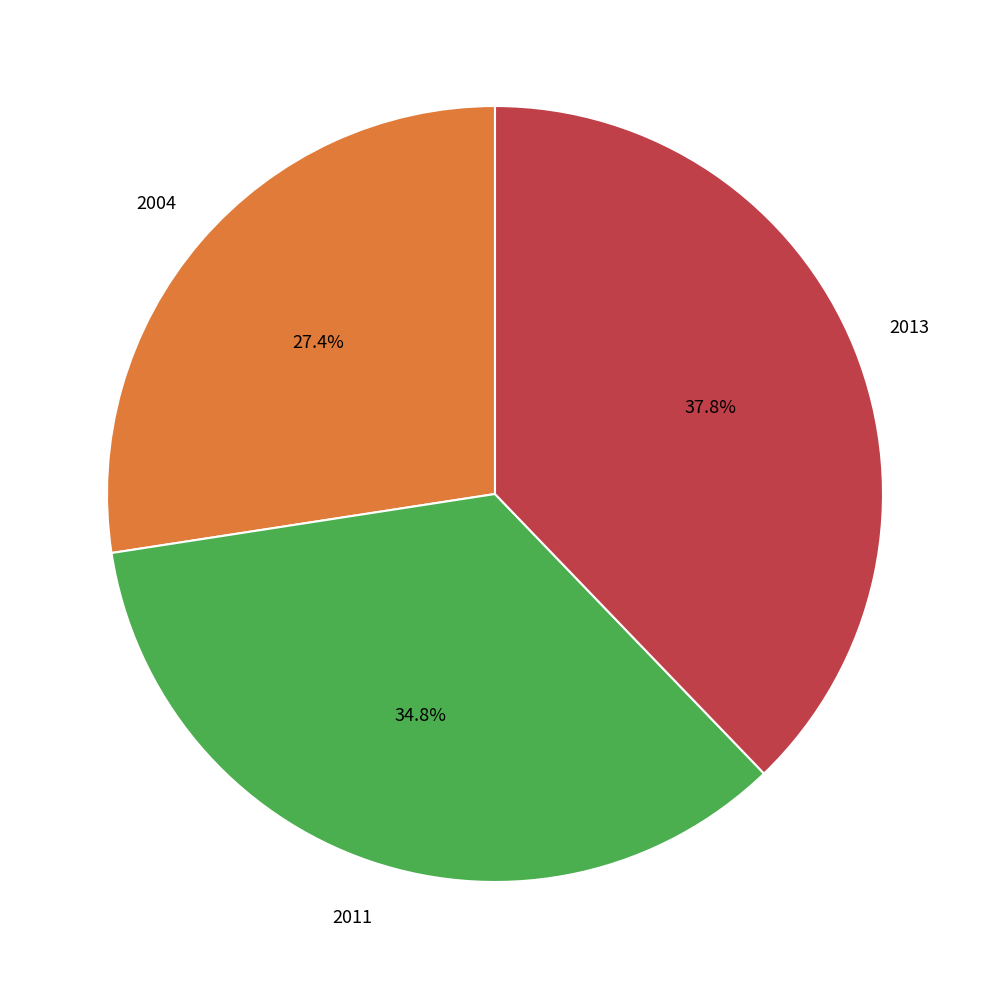

How many slices are in this pie chart?

3